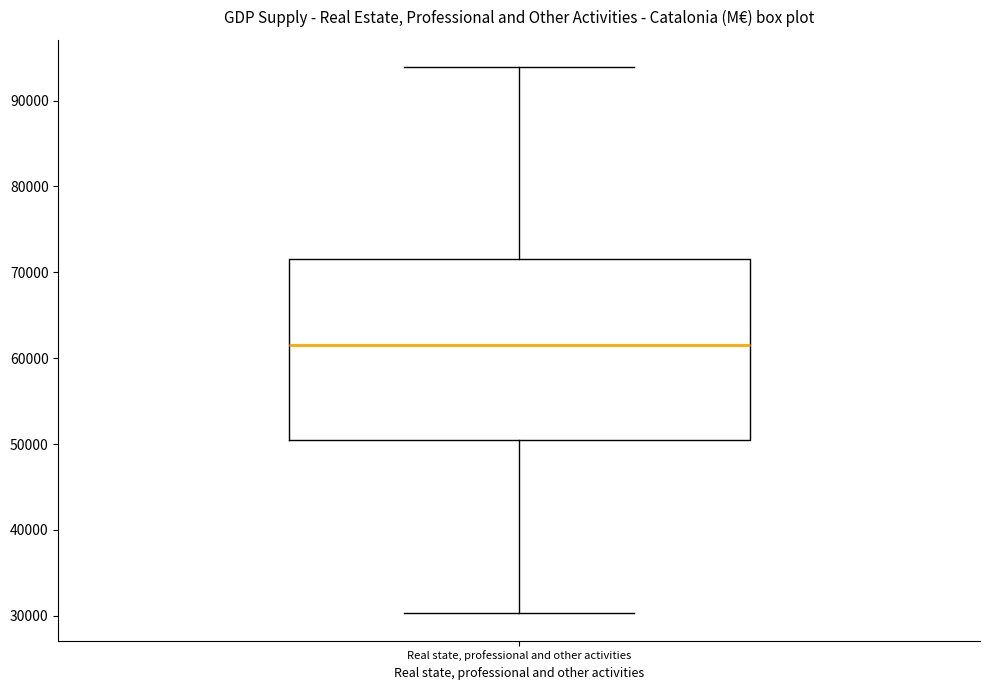

Where is the lower edge of the box for Real state, professional and other activities on the y-axis? The values are not printed on the chart, so give them approximately, as read against the axis.

50000